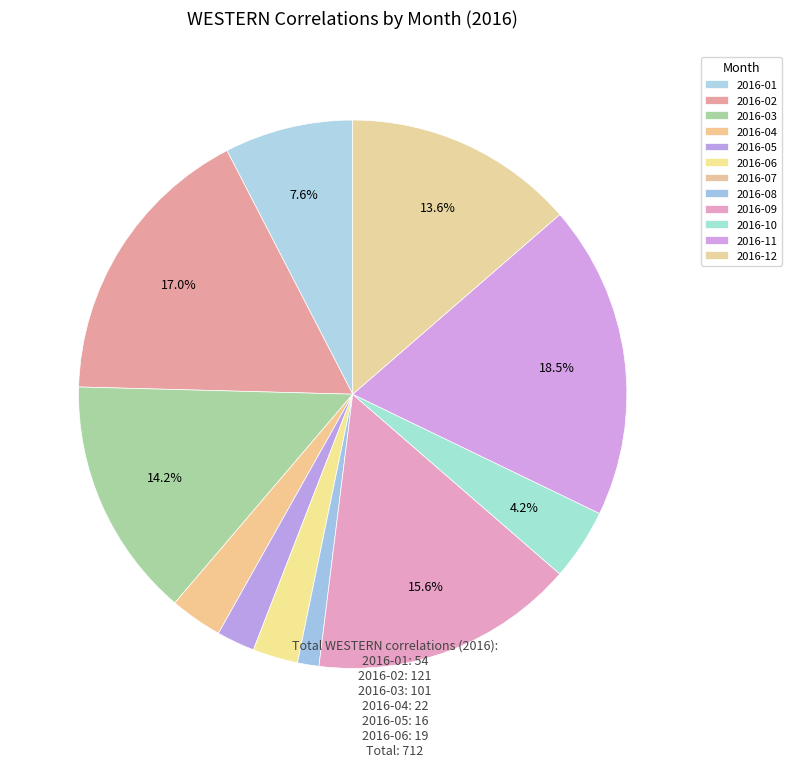

Which slice is the smallest?

2016-07